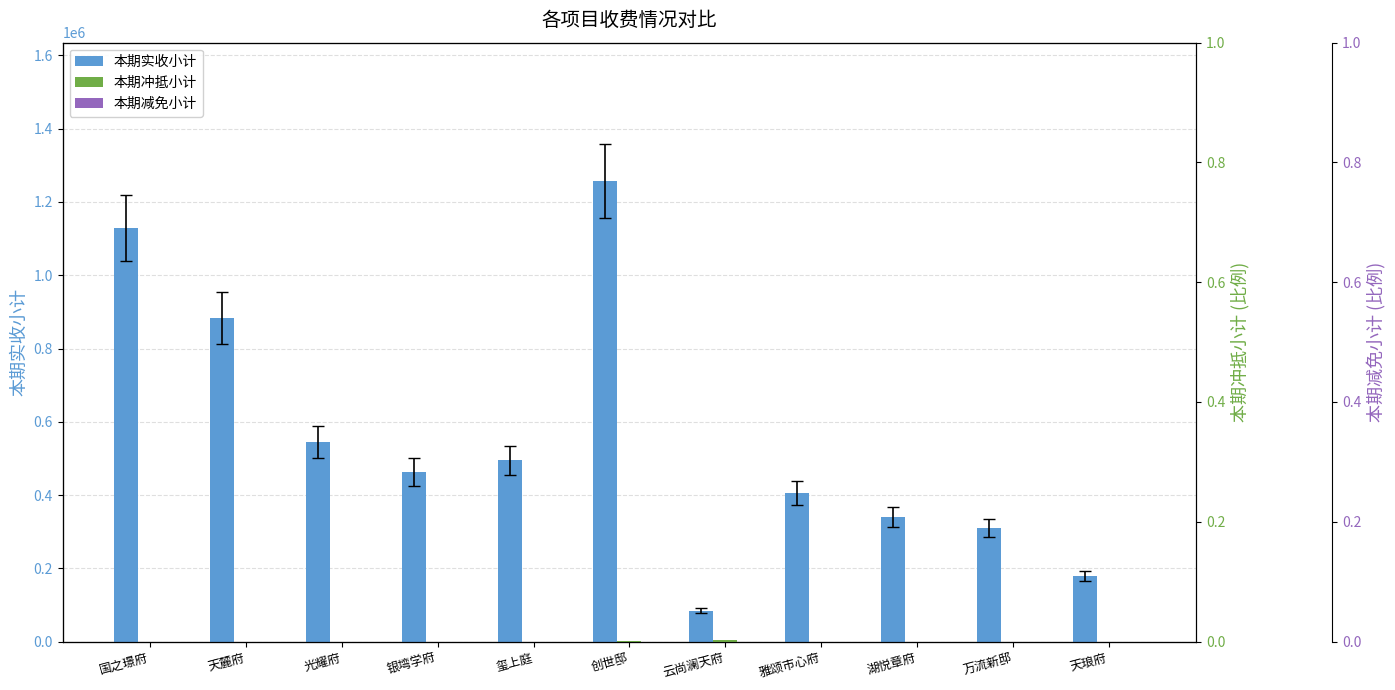

How many groups of bars are there?

11